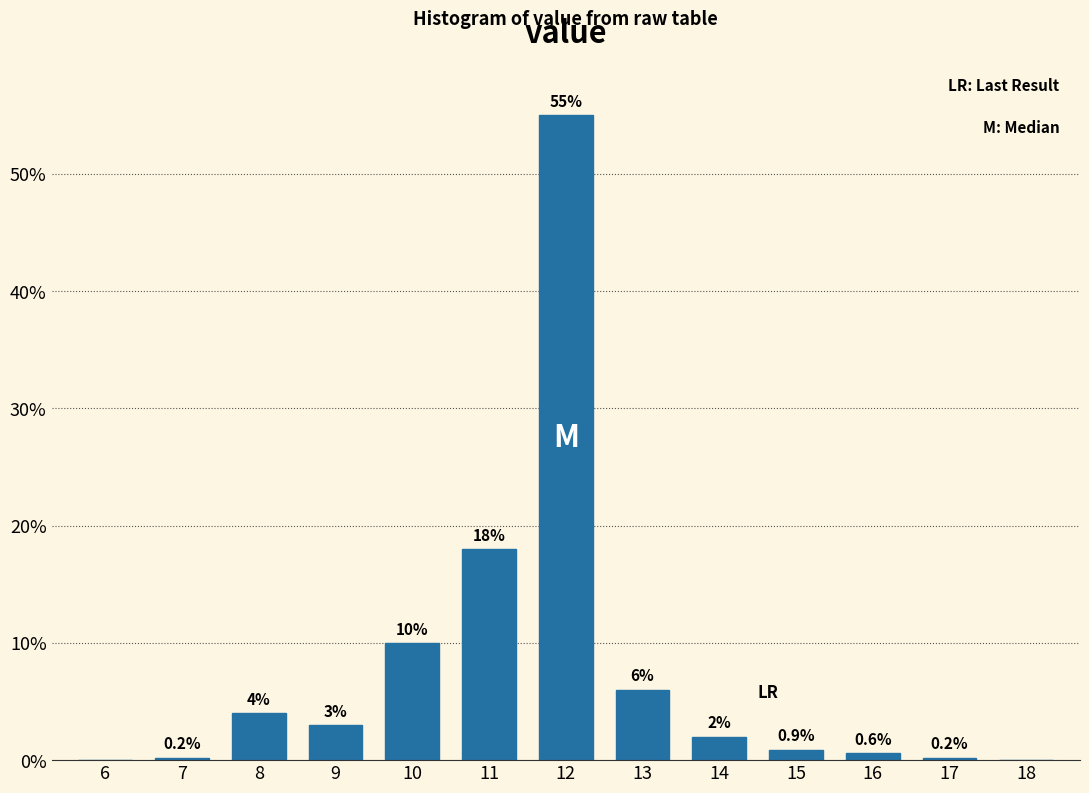

Reading left to right, transcribe all the data shown in this chart.

6=0.0	7=0.2	8=4.0	9=3.0	10=10.0	11=18.0	12=55.0	13=6.0	14=2.0	15=0.9	16=0.6	17=0.2	18=0.0